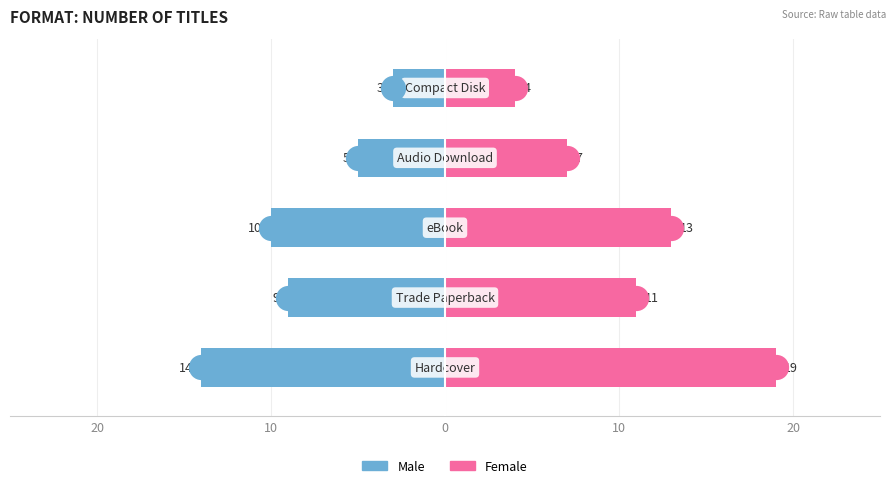

Which series has the widest spread of Y values?

Female